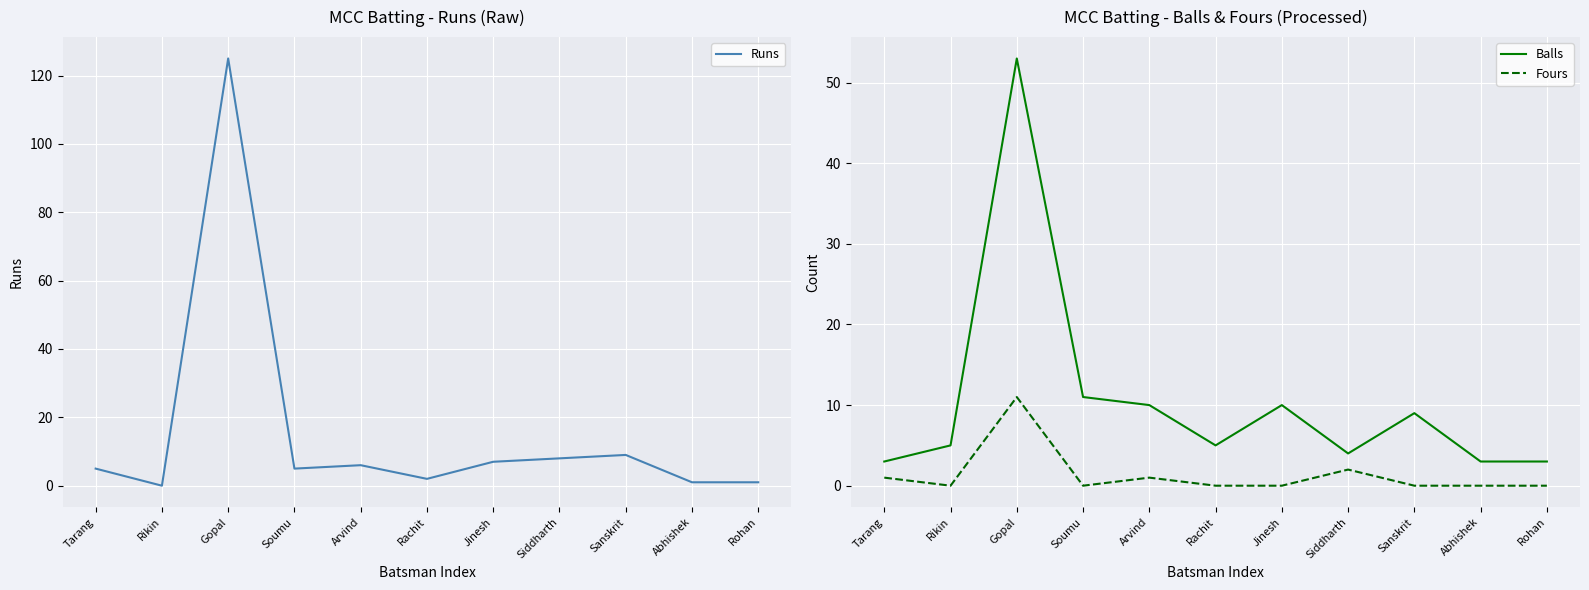

Reading left to right, what are all the values shown in this chart?

Runs: 5	0	125	5	6	2	7	8	9	1	1
Balls: 3	5	53	11	10	5	10	4	9	3	3
Fours: 1	0	11	0	1	0	0	2	0	0	0